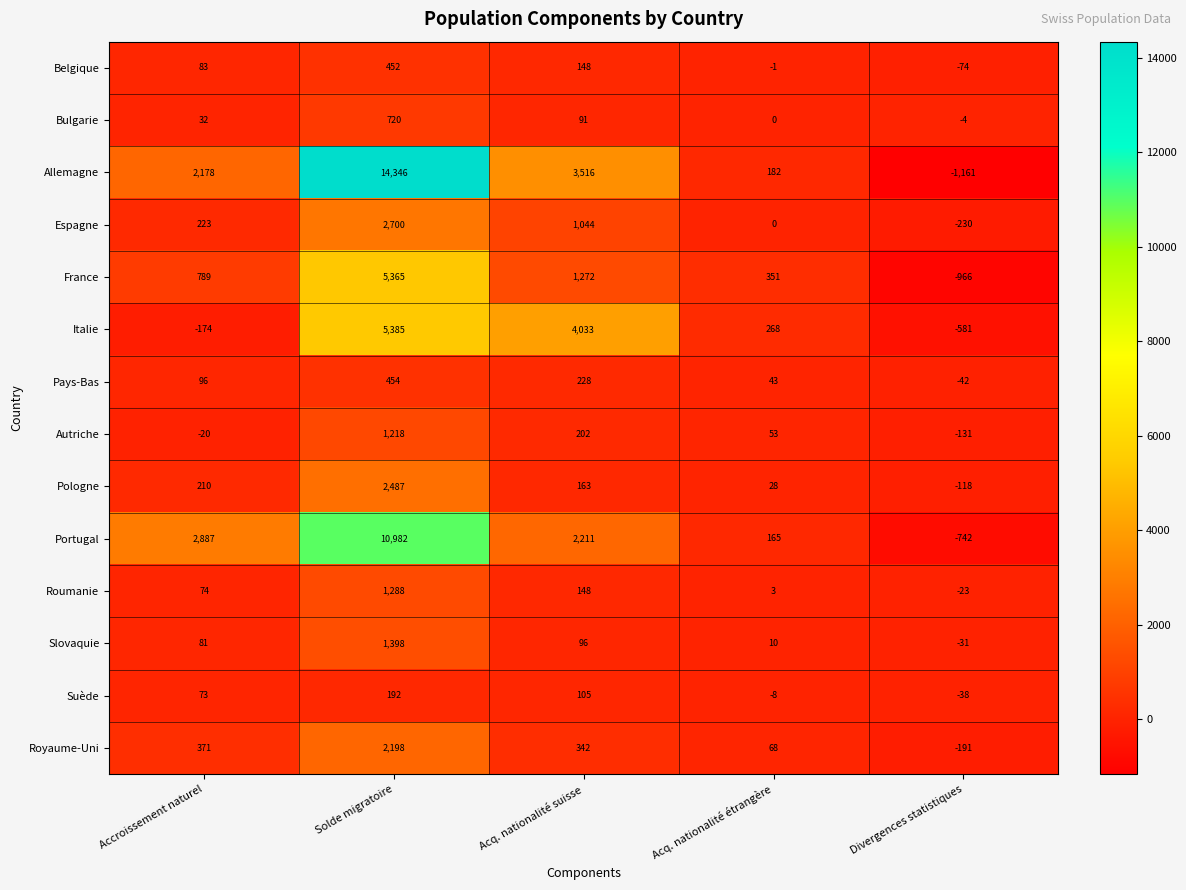

What is the approximate value of Allemagne at Solde migratoire, to the nearest 100?

14300